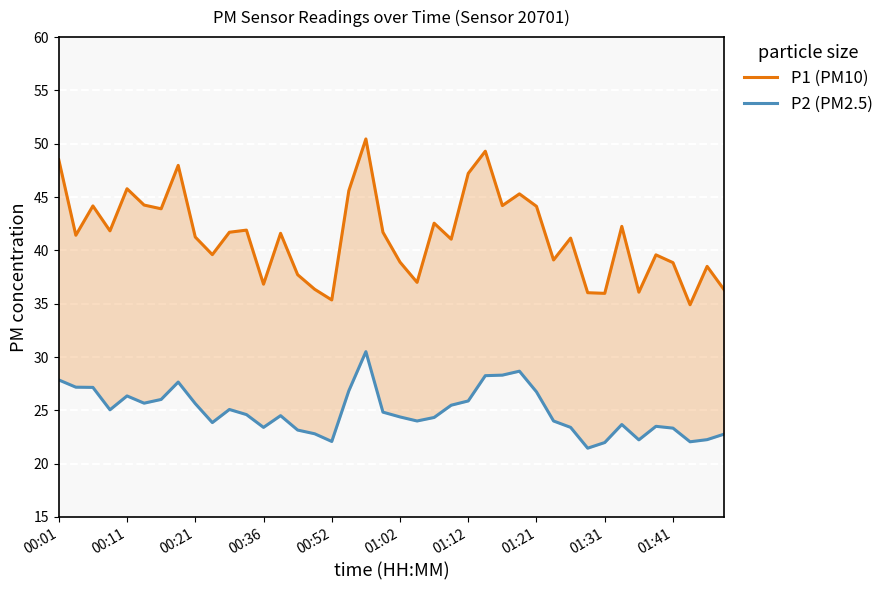

What is the average value of the P1 (PM10) series?

41.4